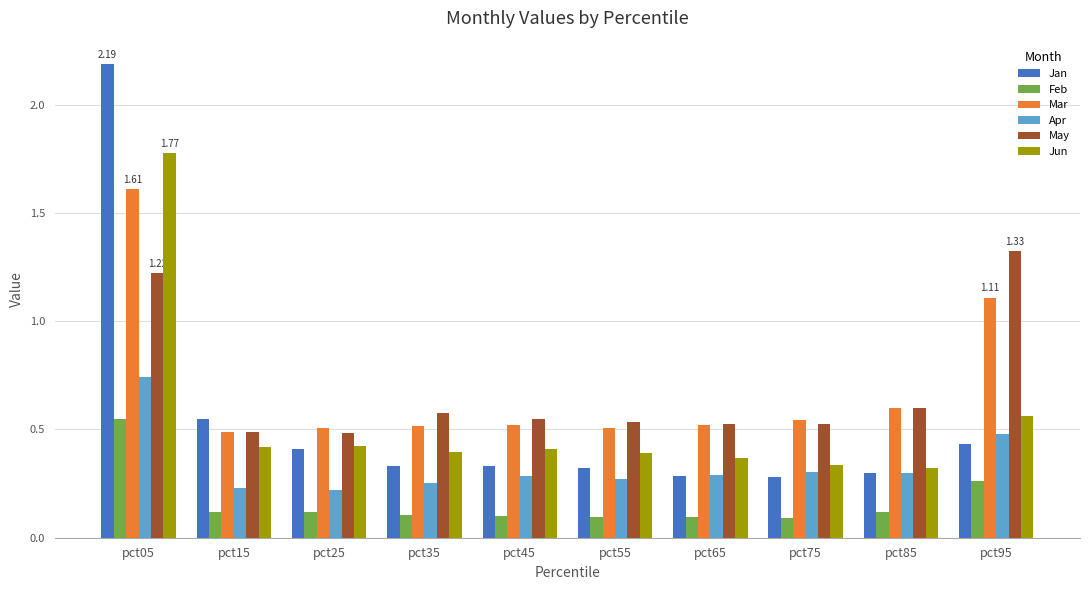

The value of Mar at pct35 is 0.7. True or false?

False